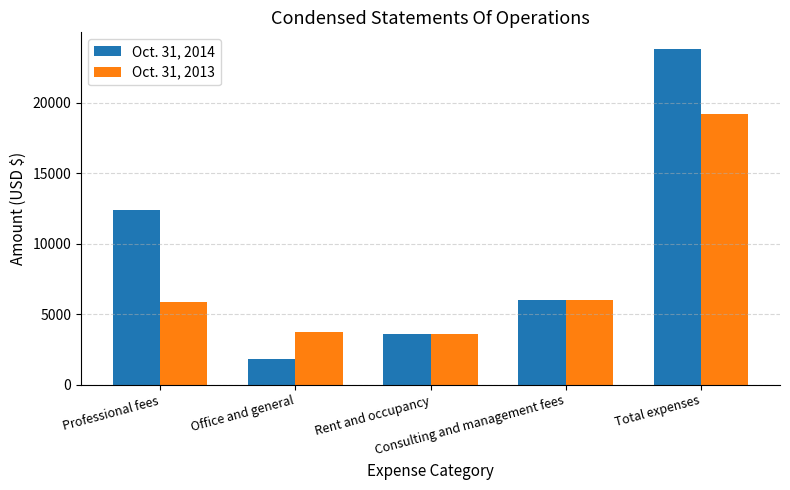

List the series in order of their peak value, lowest first.

Oct. 31, 2013, Oct. 31, 2014